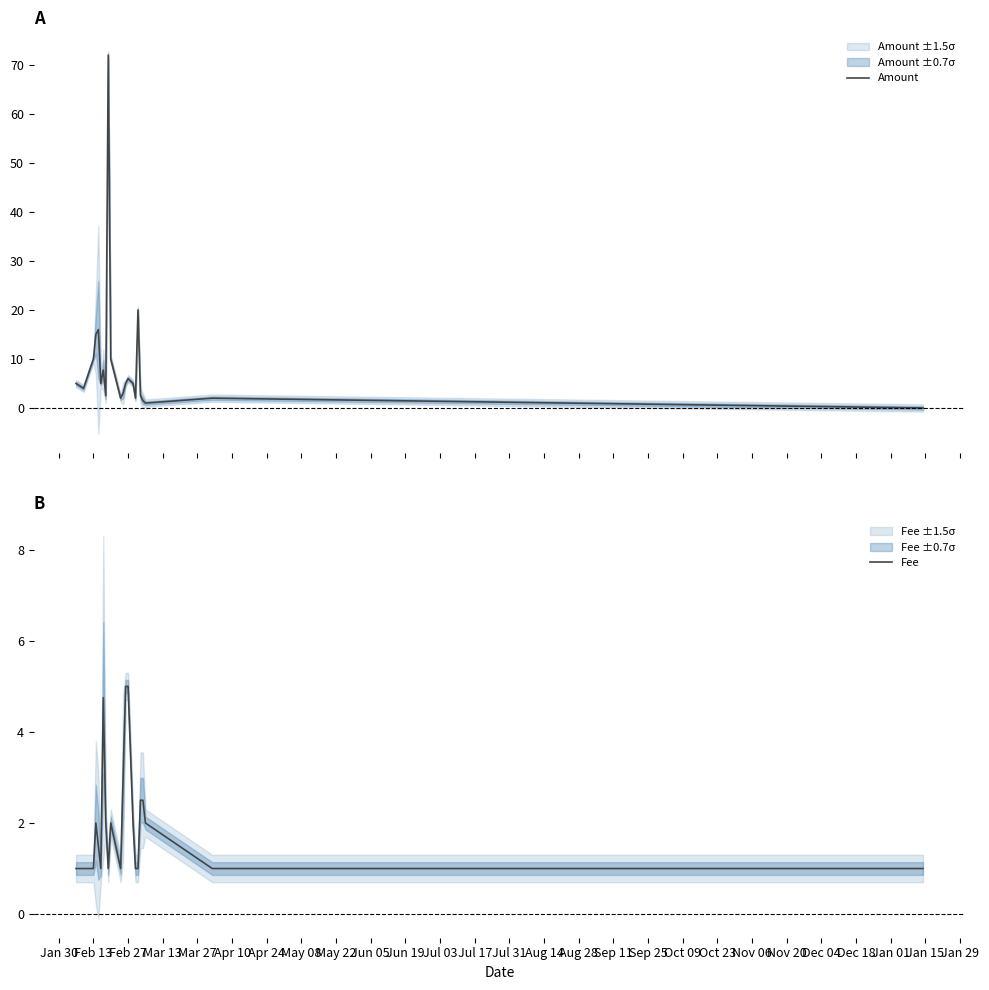

Is it true that Fee equals 1.0 at Feb 13?

True